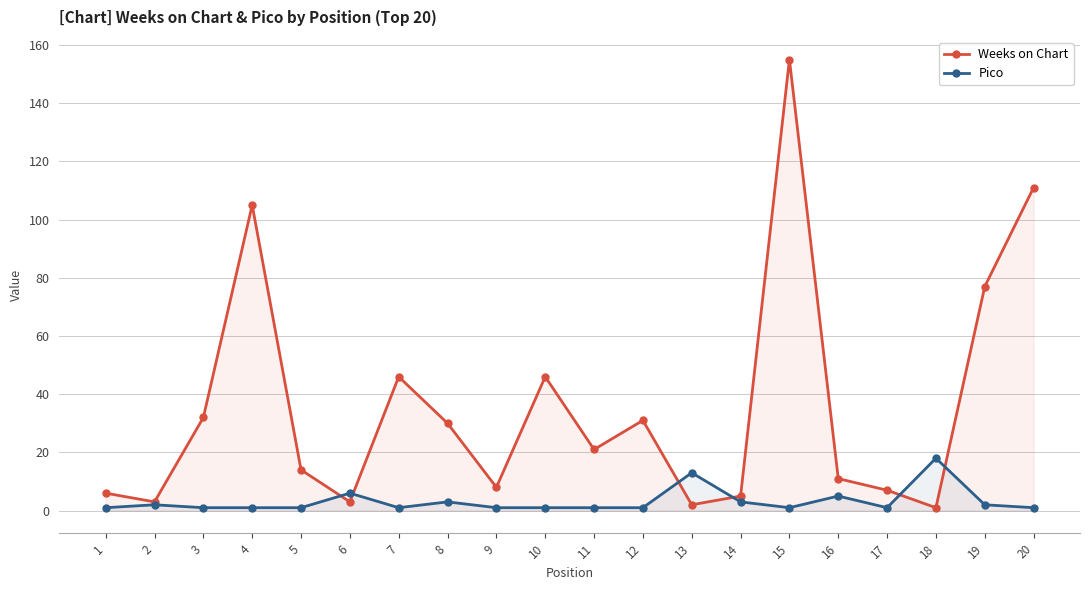

Rank the series by their maximum value, from lowest to highest.

Pico, Weeks on Chart